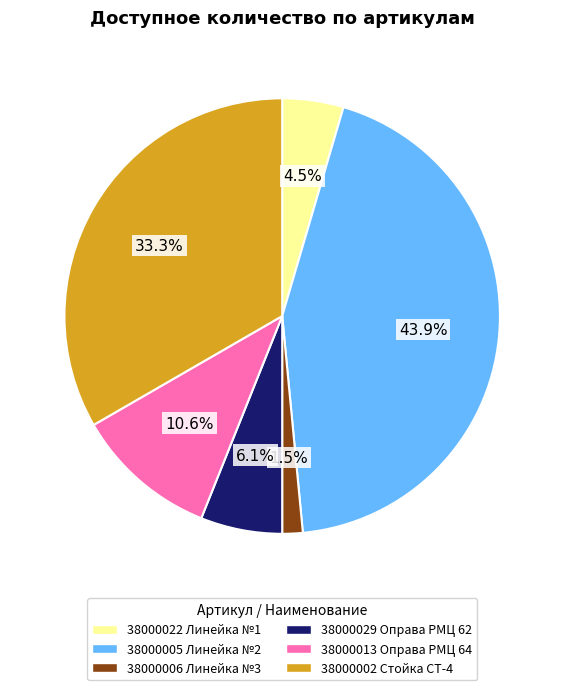

To the nearest percent, what is the difference between the largest and smallest slice percentages?

42%